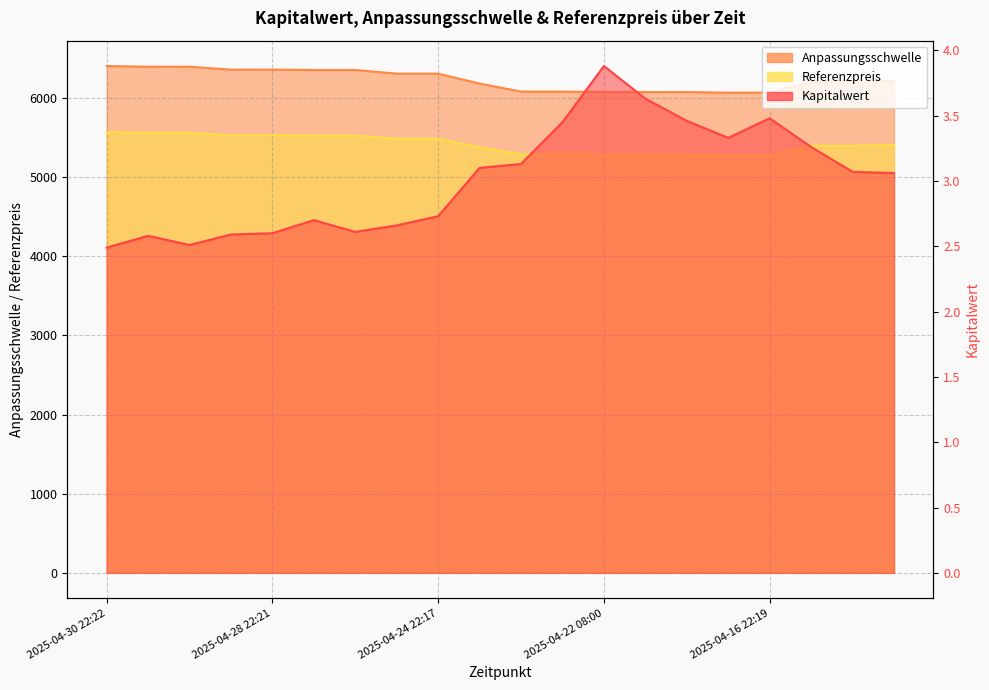

How many values in the Anpassungsschwelle series exceed 6216?

10